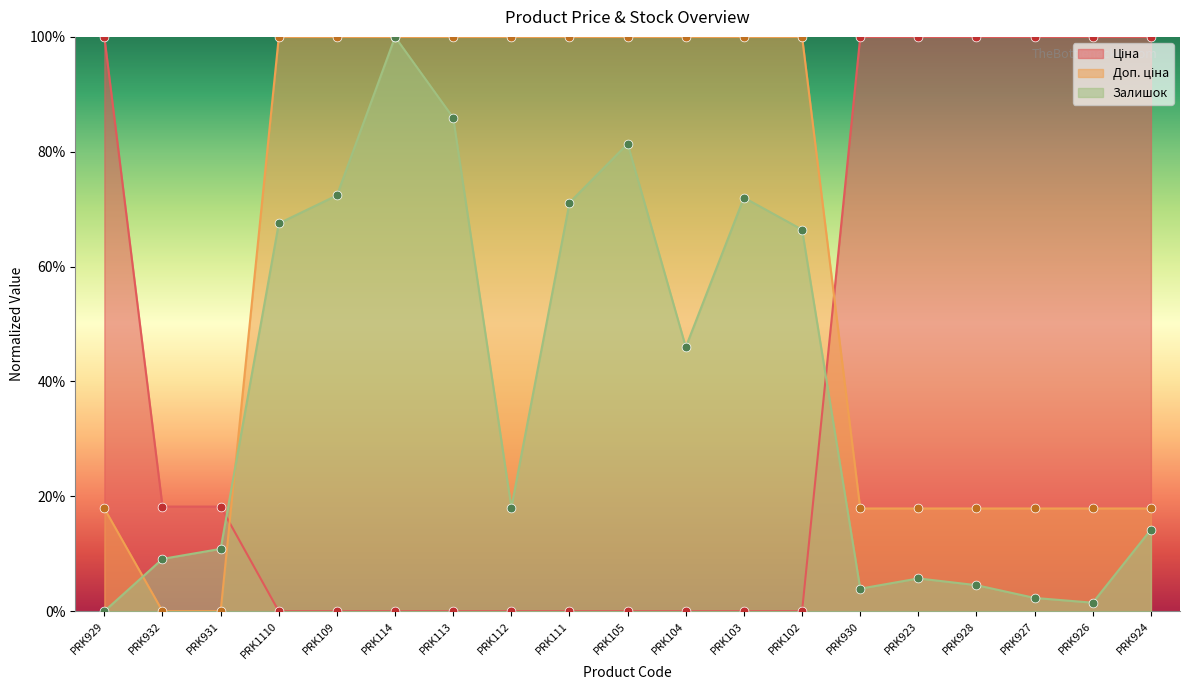

Which series has the widest spread of Y values?

Залишок